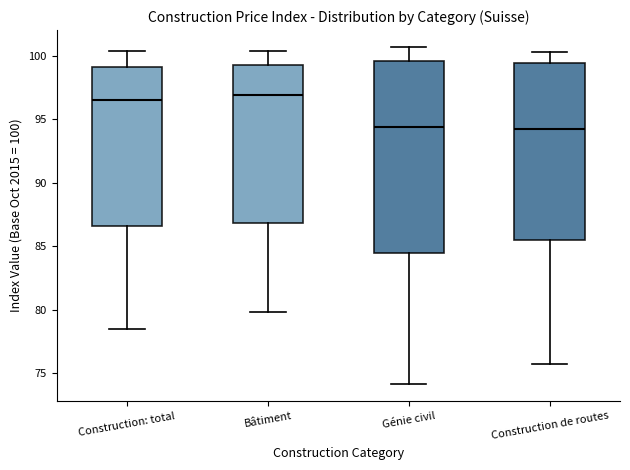

Reading left to right, read every box against the y-axis: the position of its median line, the range the box covers, and the ends of its whiskers. The values are not printed on the chart, so give them approximately, as read against the axis.

Construction: total: median 96.5, box 86.5 to 99.0, whiskers 78.5 to 100.5
Bâtiment: median 97.0, box 87.0 to 99.5, whiskers 80.0 to 100.5
Génie civil: median 94.5, box 84.5 to 99.5, whiskers 74.0 to 100.5
Construction de routes: median 94.0, box 85.5 to 99.5, whiskers 75.5 to 100.5